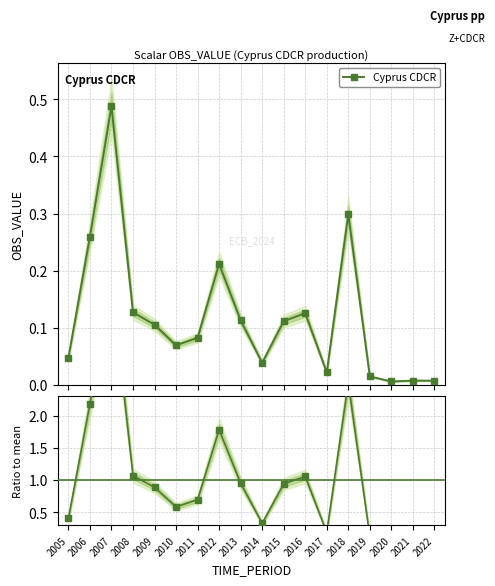

How many lines are shown in the chart?

1